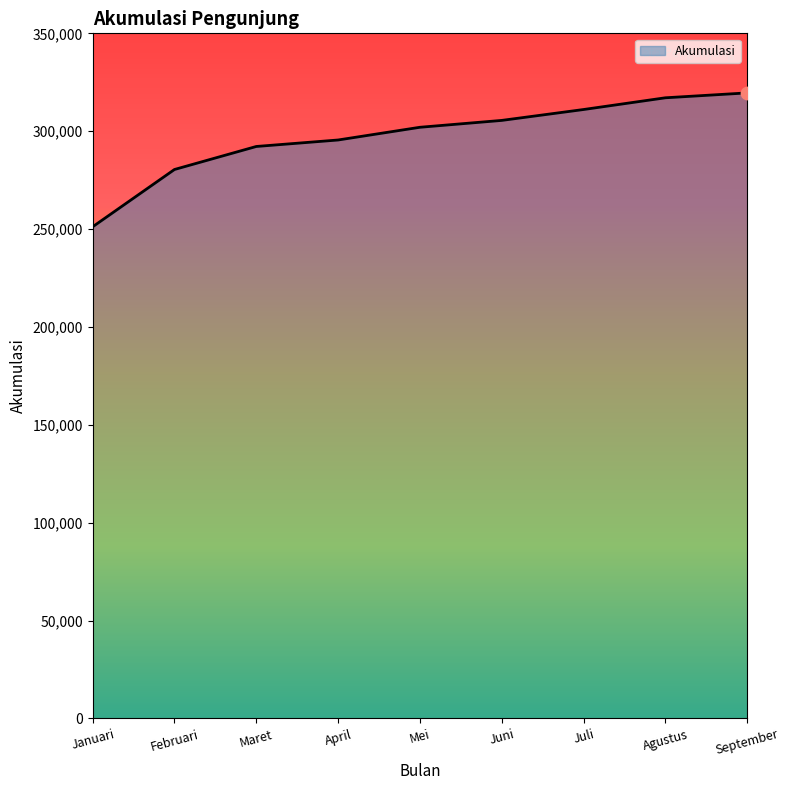

What is the change in value from Maret to Juli?

+18880